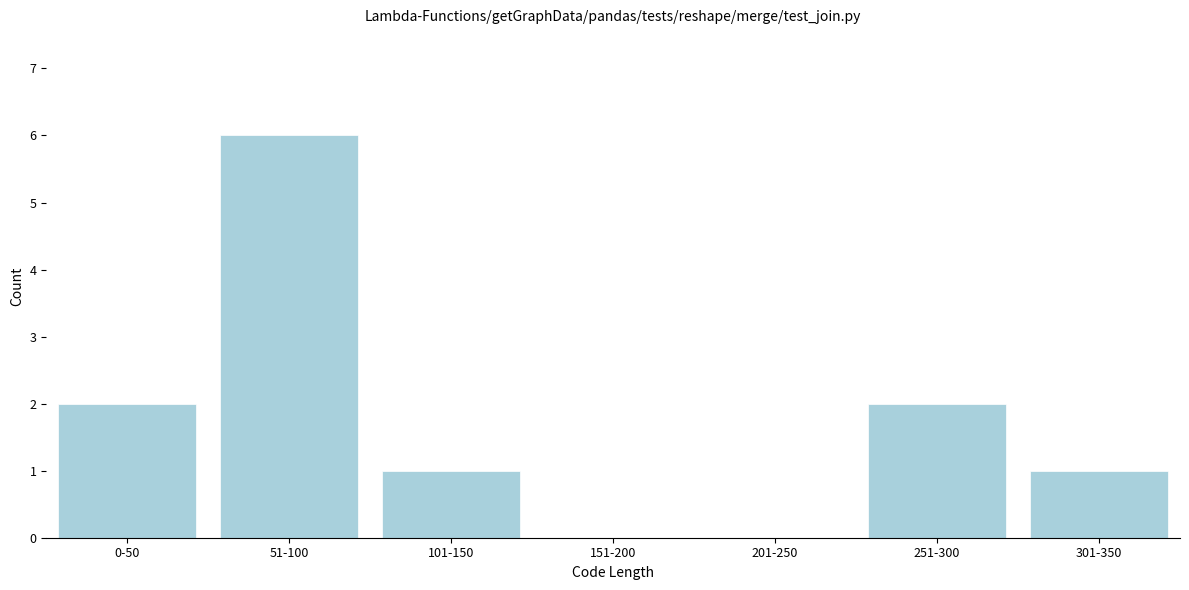

Reading left to right, what are all the values shown in this chart?

0-50=2	51-100=6	101-150=1	151-200=0	201-250=0	251-300=2	301-350=1